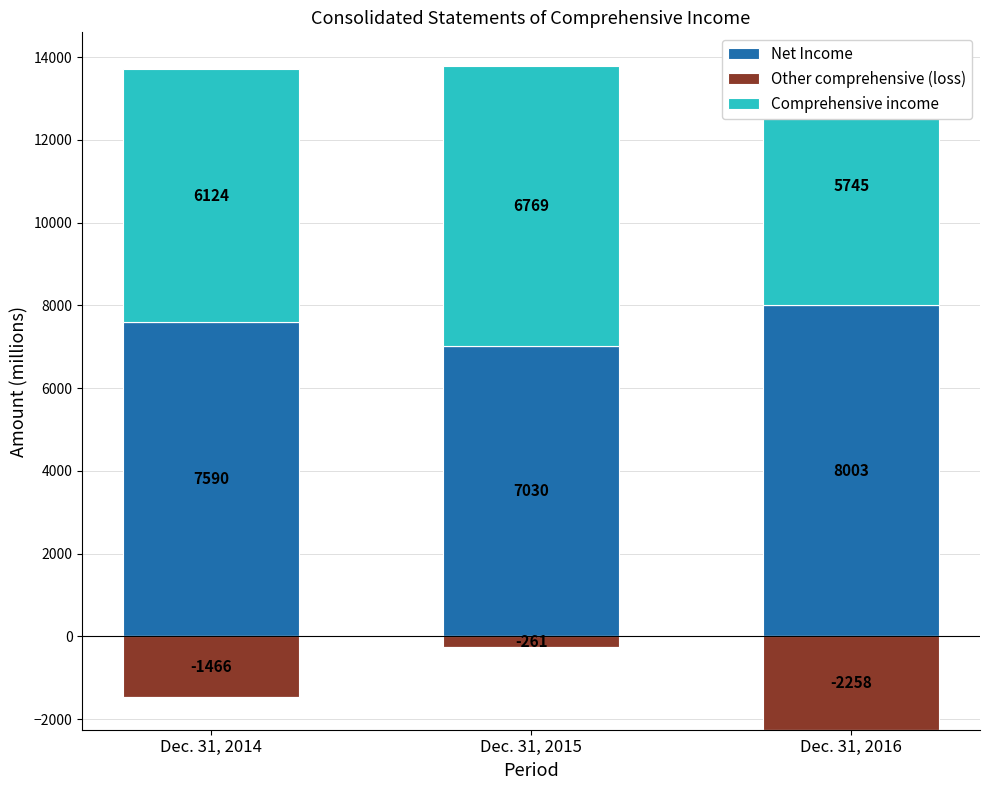

How many bars are there in total?

9